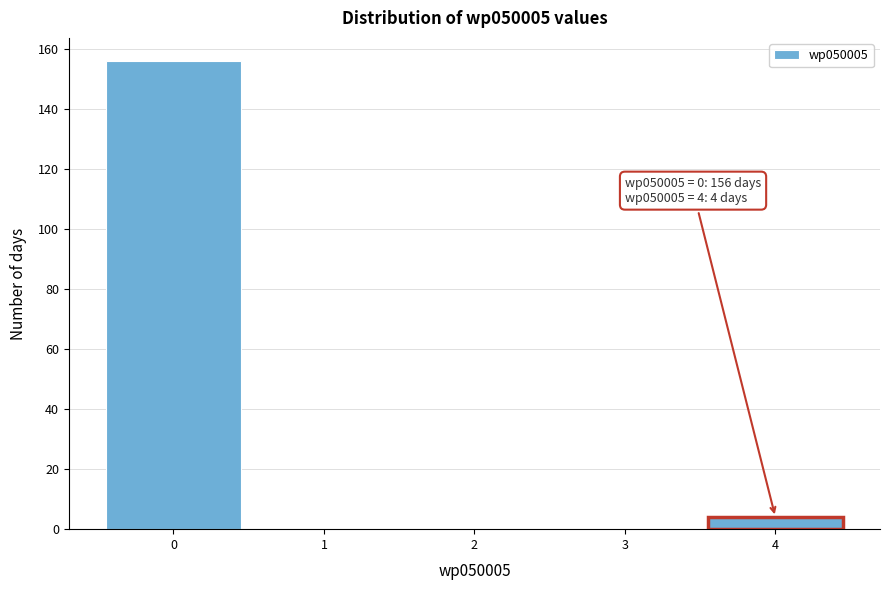

Which range on the x-axis has the tallest bar?

-0.5 to 0.5